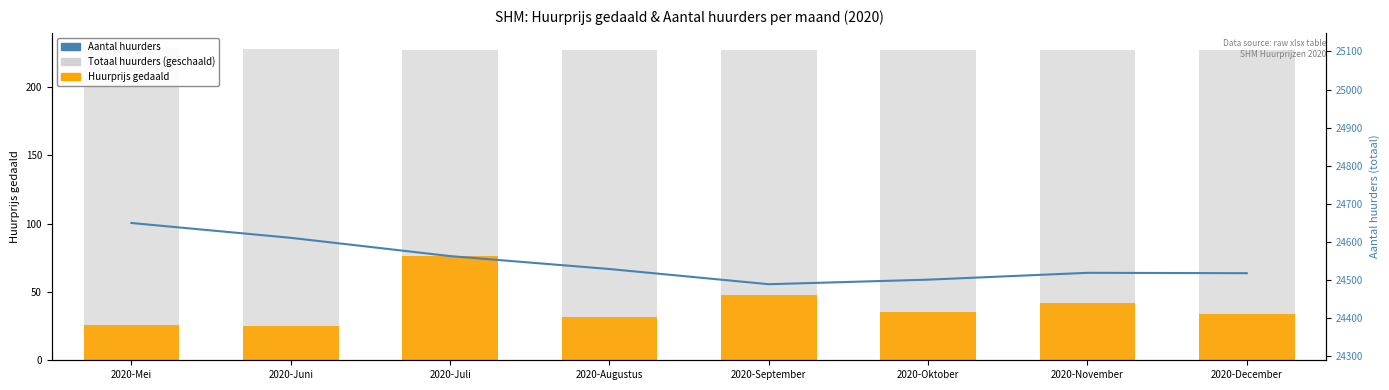

Reading left to right, what are all the values shown in this chart?

Aantal huurders: 228.0	227.6	227.2	226.9	226.5	226.6	226.8	226.8
Huurprijs gedaald: 26.0	25.0	76.0	32.0	48.0	35.0	42.0	34.0
Aantal huurders (lijn): 24649.0	24610.0	24562.0	24528.0	24488.0	24500.0	24518.0	24517.0